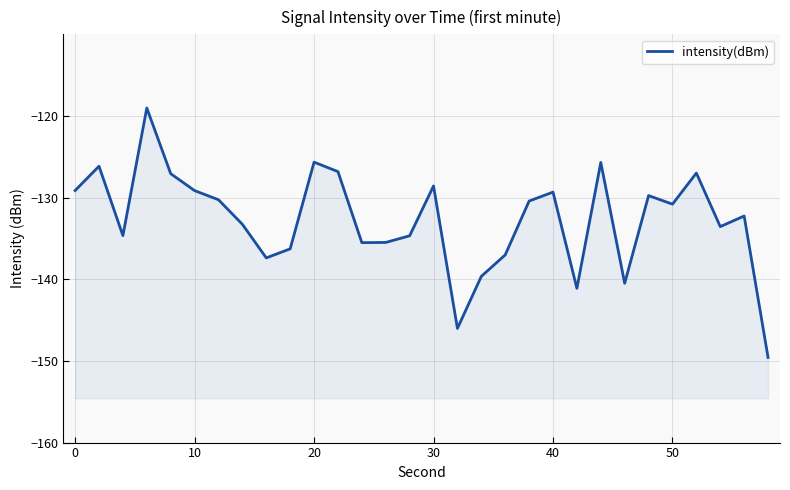

How many data points are above -130?

12